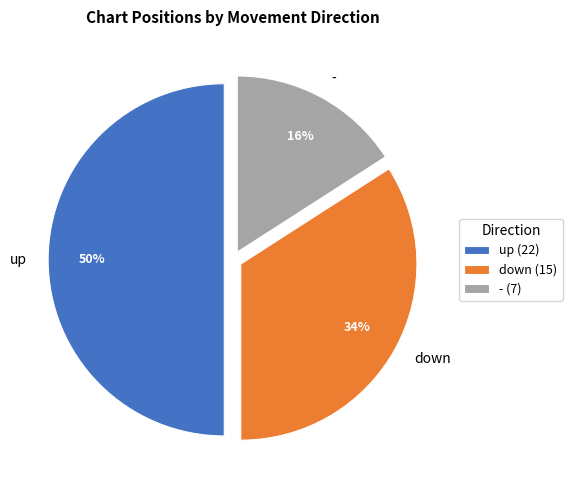

To the nearest percent, what is the difference between the largest and smallest slice percentages?

34%